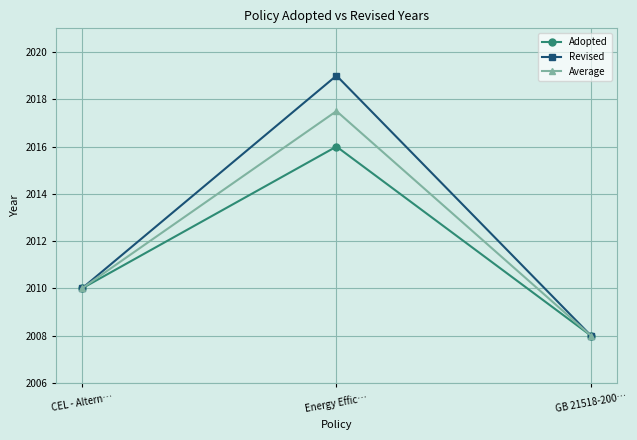

What is the average value of the Adopted series?

2011.3